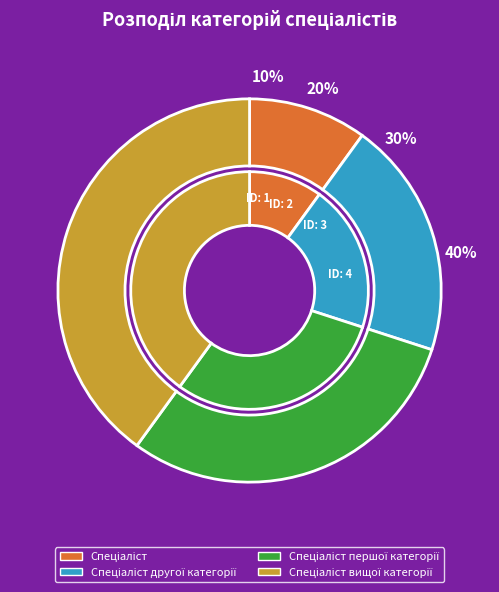

The Спеціаліст slice represents 5% of the pie. True or false?

False